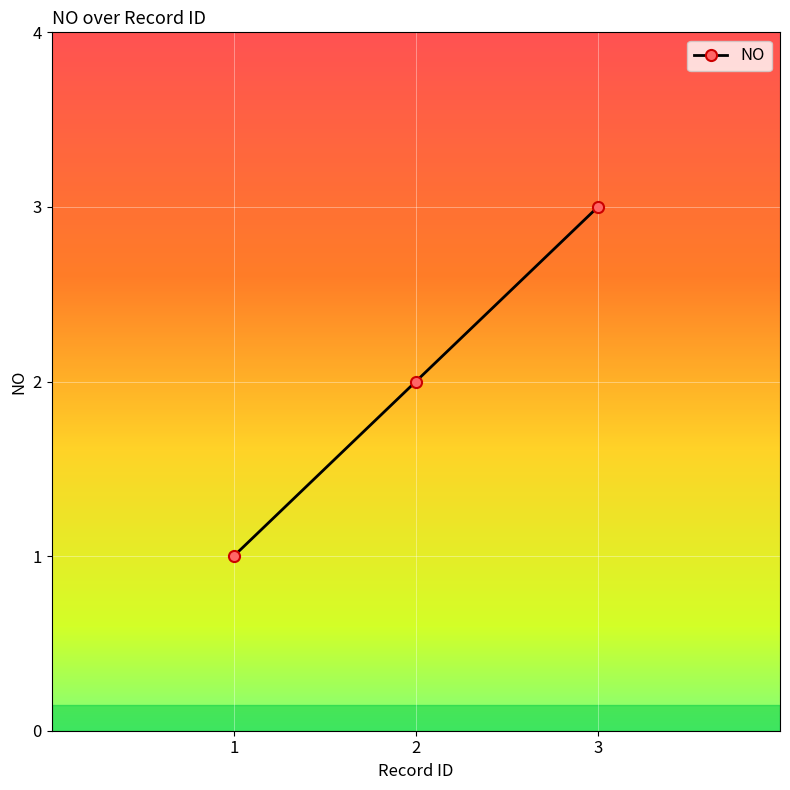

What is the change in value from 2 to 3?

+1